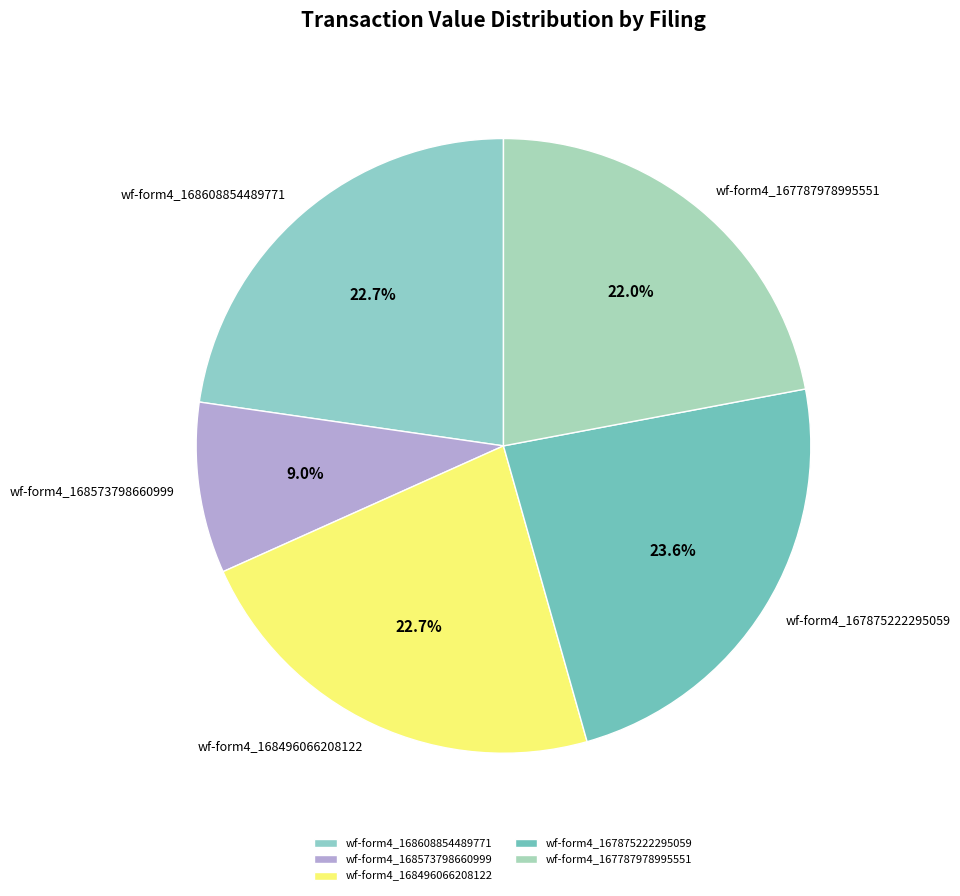

Do wf-form4_168496066208122 and wf-form4_168573798660999 together represent more than half of the pie?

No